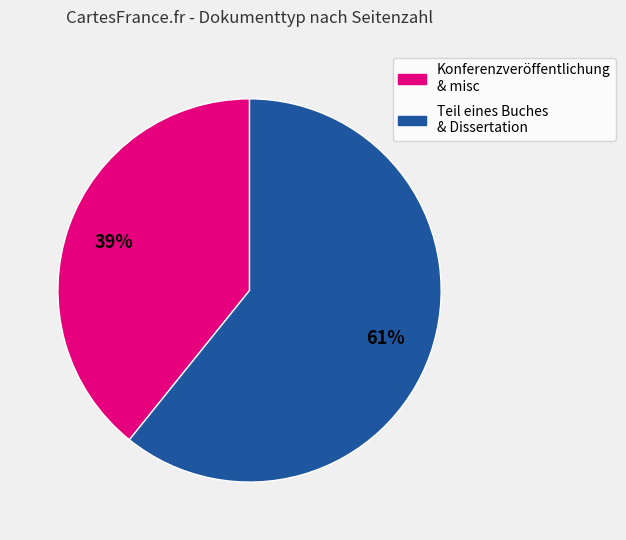

Does any single category account for the majority?

Yes